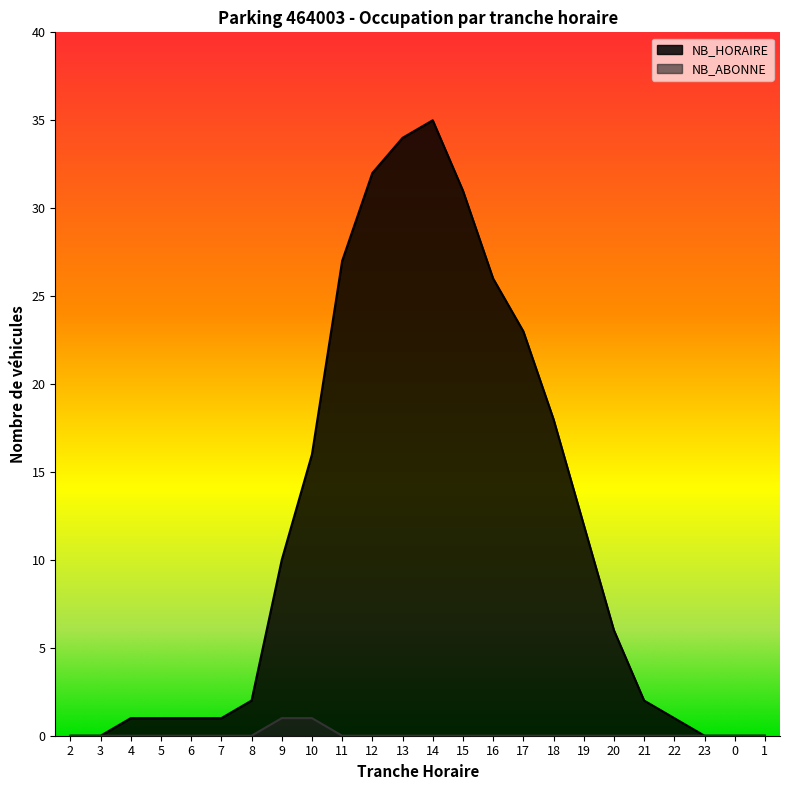

True or false: NB_ABONNE and NB_HORAIRE intersect in this chart.

False